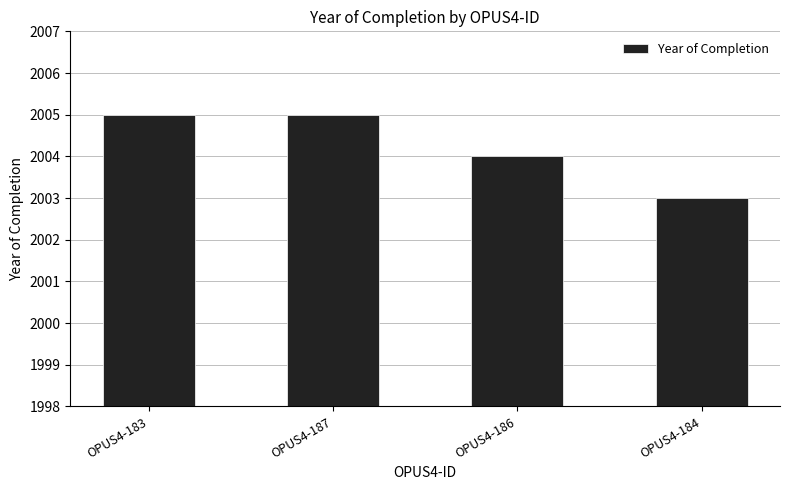

Which has a higher value, OPUS4-186 or OPUS4-184?

OPUS4-186